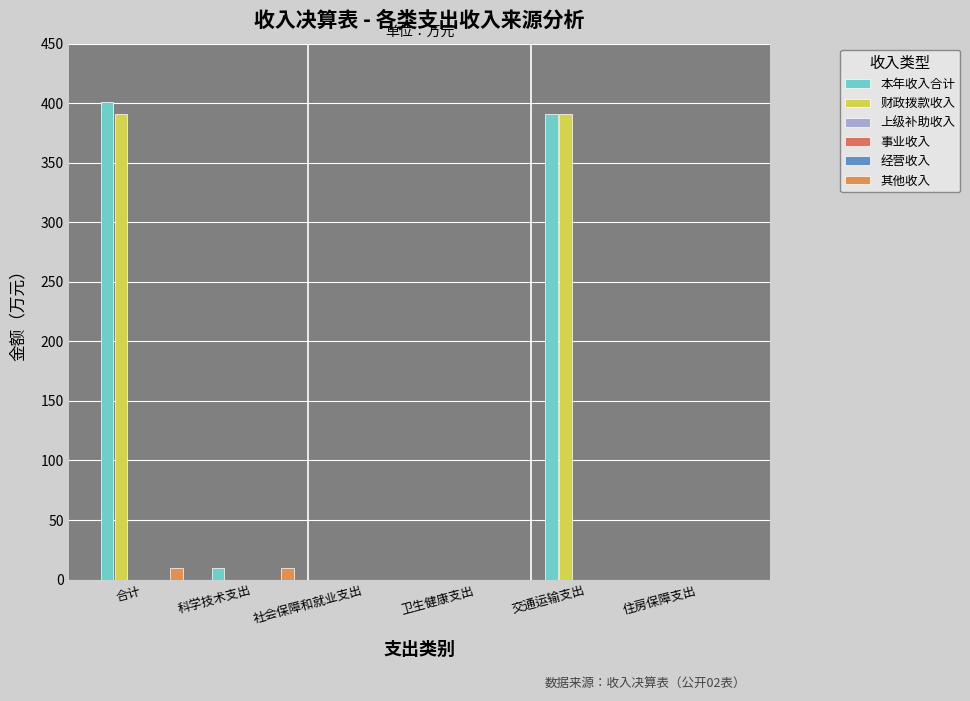

At 卫生健康支出, list the series in order from largest to smallest.

本年收入合计, 财政拨款收入, 上级补助收入, 事业收入, 经营收入, 其他收入